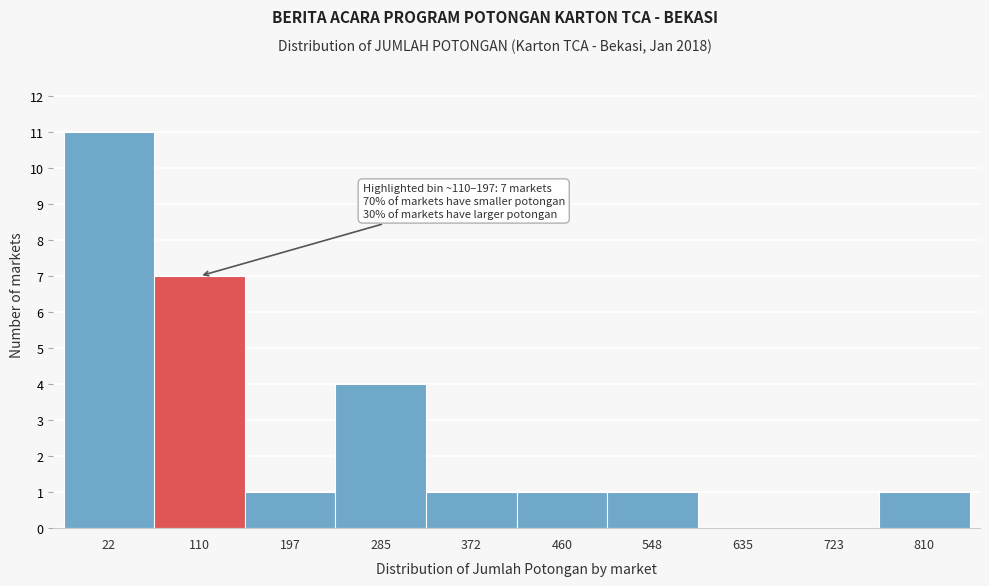

Reading left to right, extract all data points from this chart.

22=11	110=7	197=1	285=4	372=1	460=1	548=1	635=0	723=0	810=1